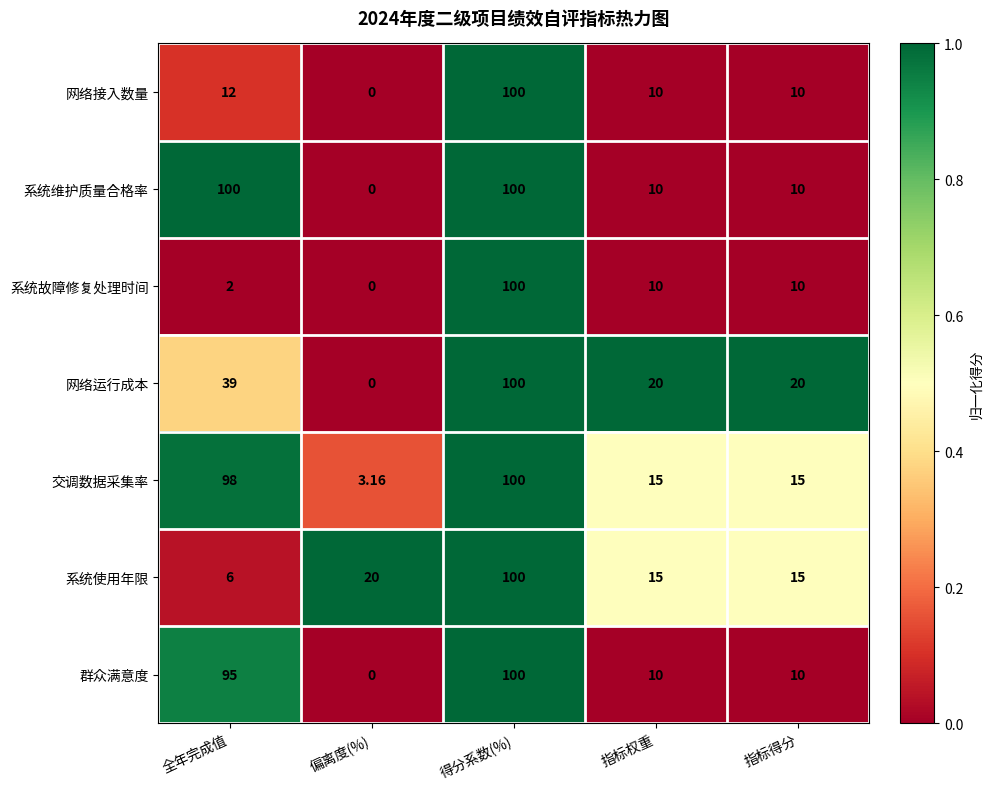

Which series changed the most between 偏离度(%) and 指标得分?

网络运行成本